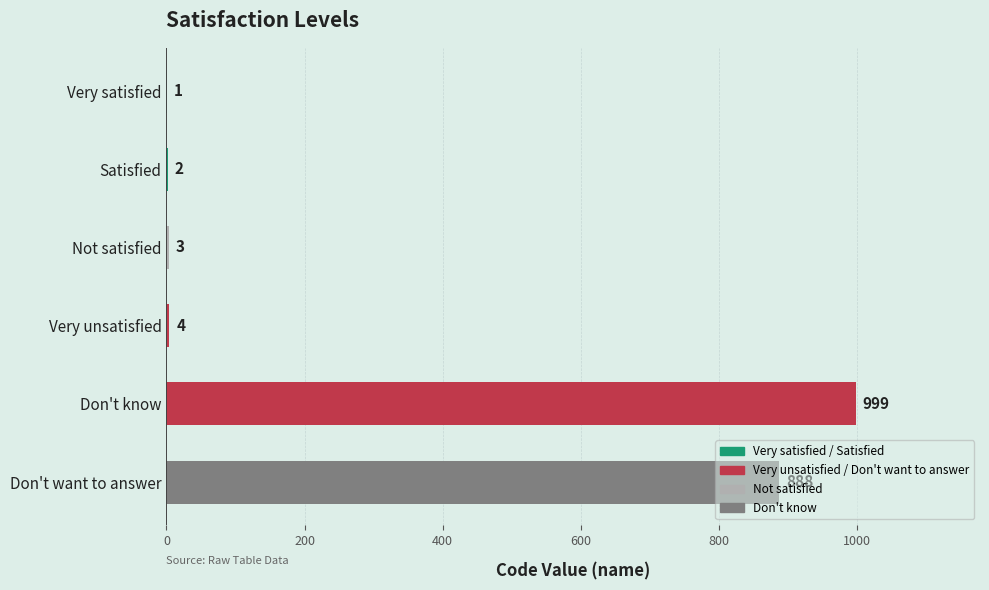

What is the change in value from Very satisfied to Don't want to answer?

+887